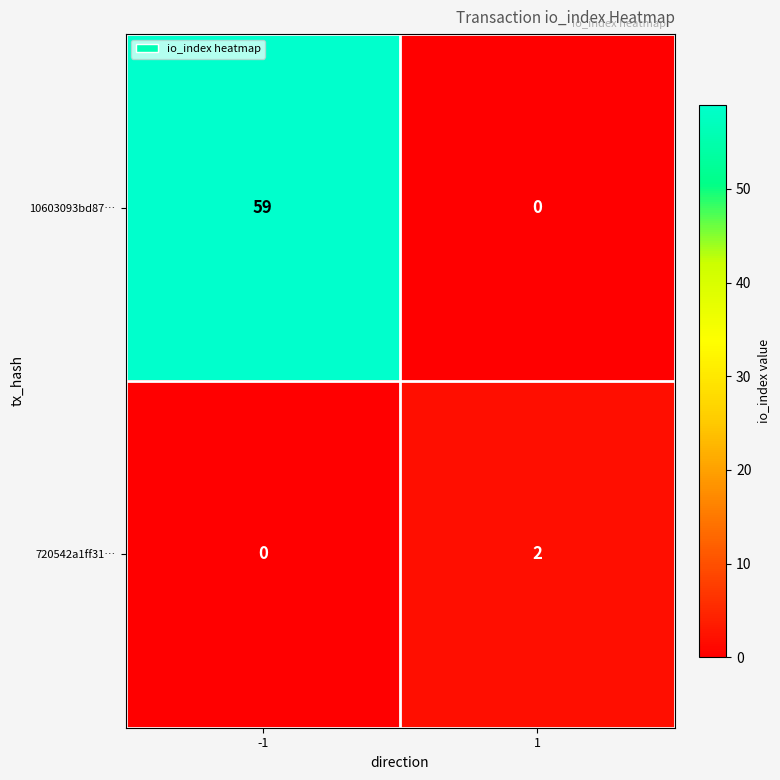

Is it true that 10603093bd87… equals 0 at 1?

True